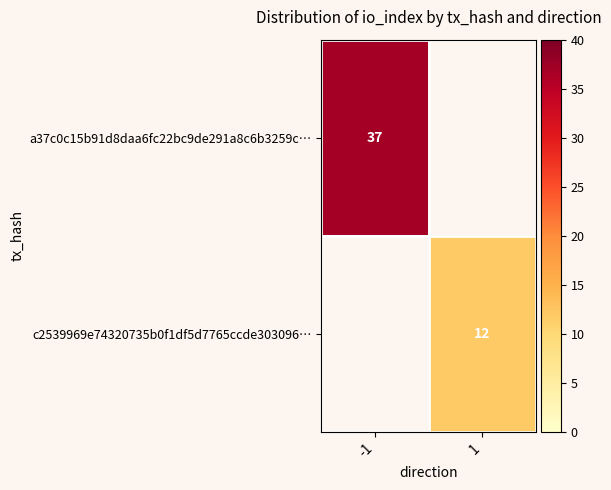

Count the number of data series in this chart.

2